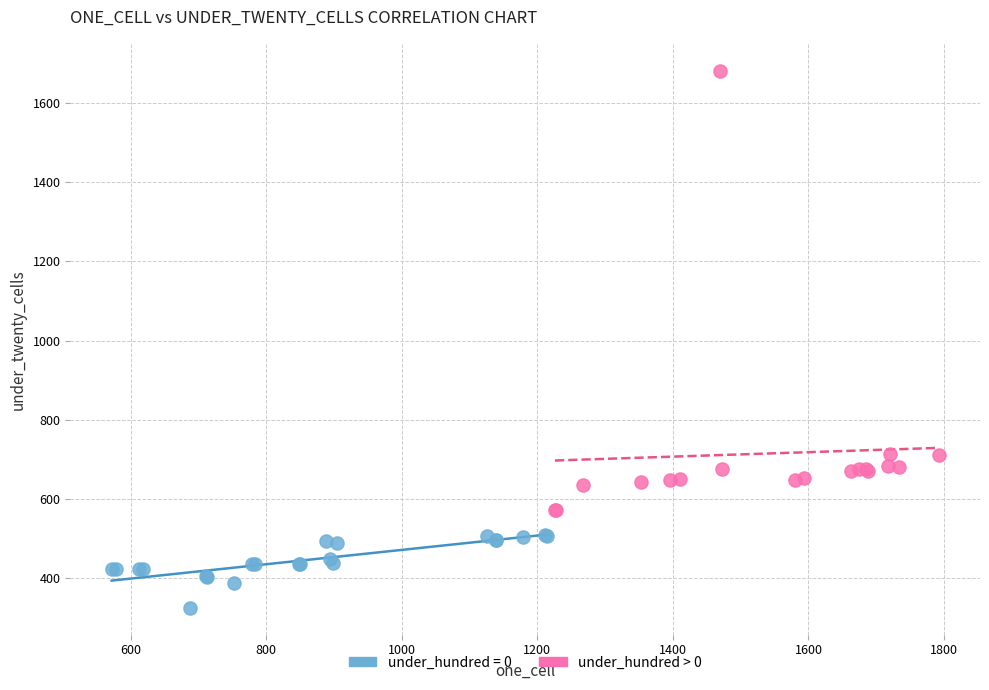

Which series has the widest spread of Y values?

under_hundred > 0